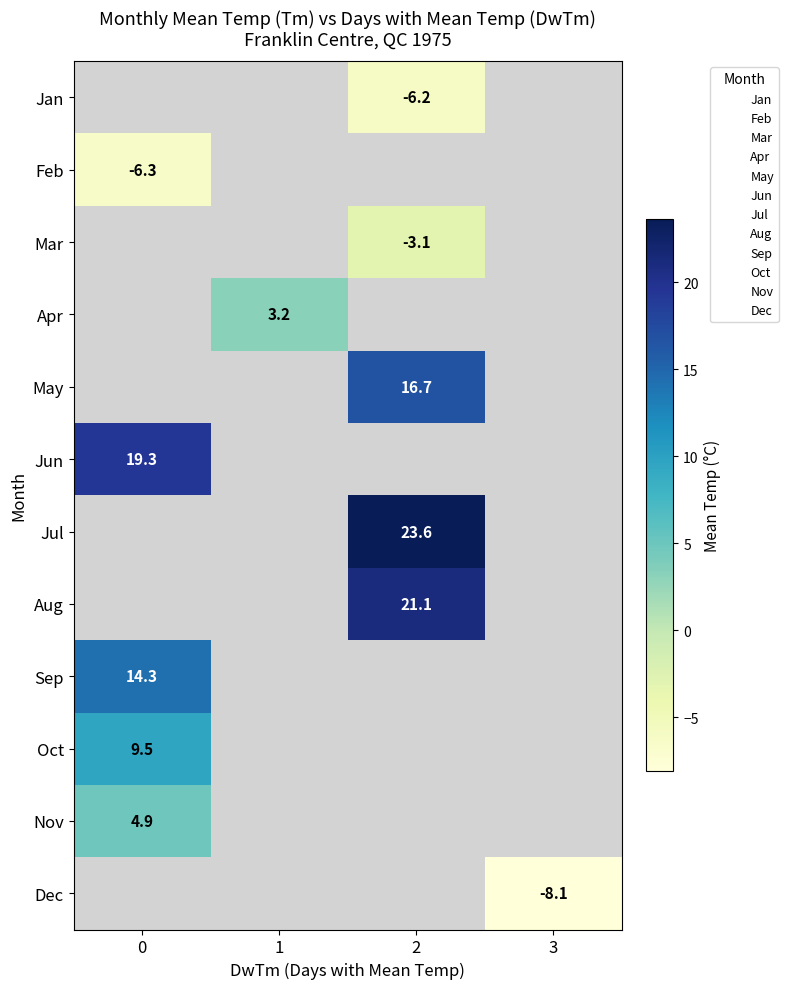

Which has a higher value, 1 or 2?

2